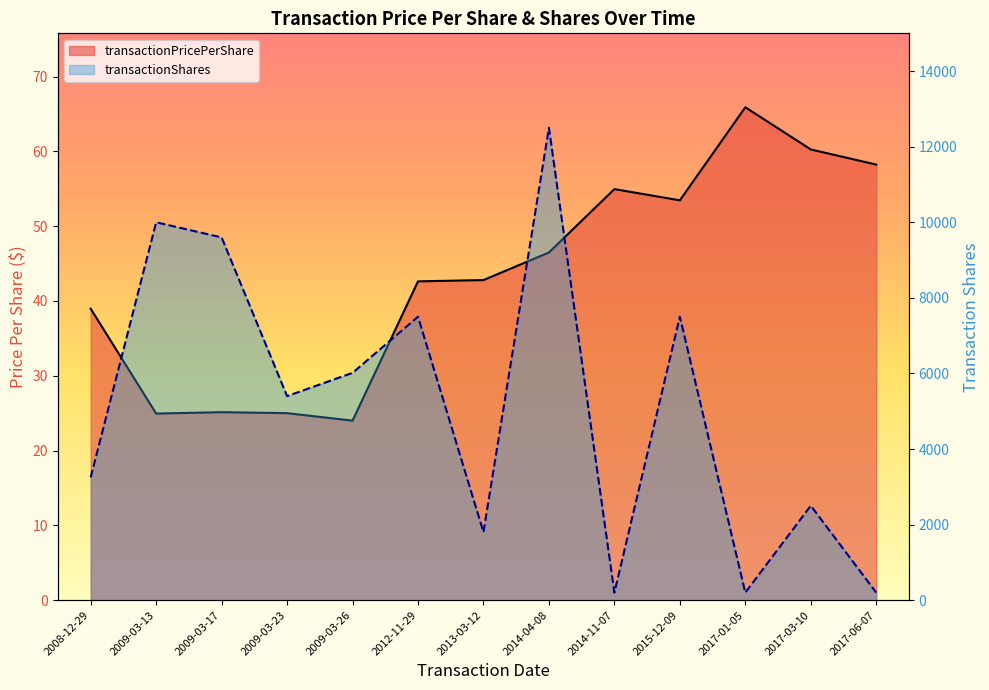

What is the maximum value shown in the chart?

65.9